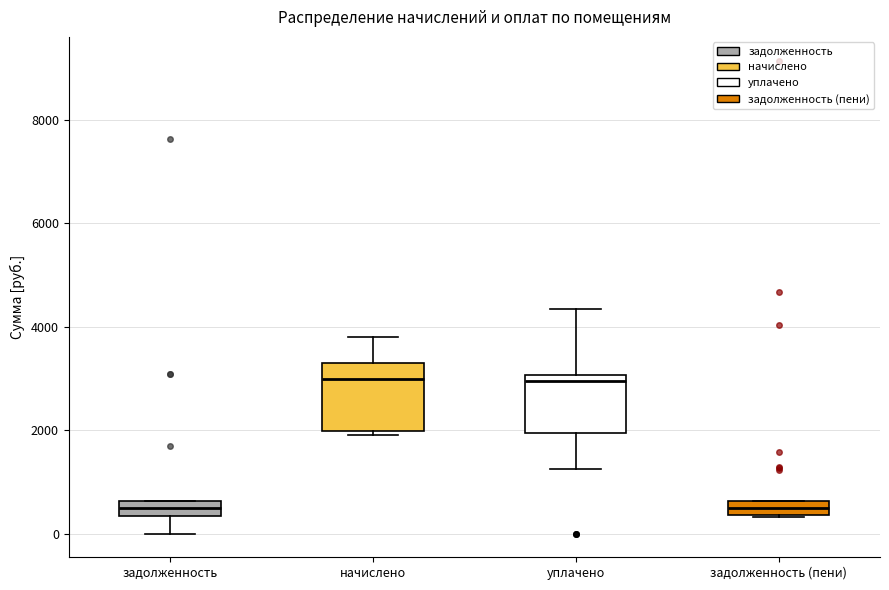

Where is the lower edge of the box for задолженность (пени) on the y-axis? The values are not printed on the chart, so give them approximately, as read against the axis.

400